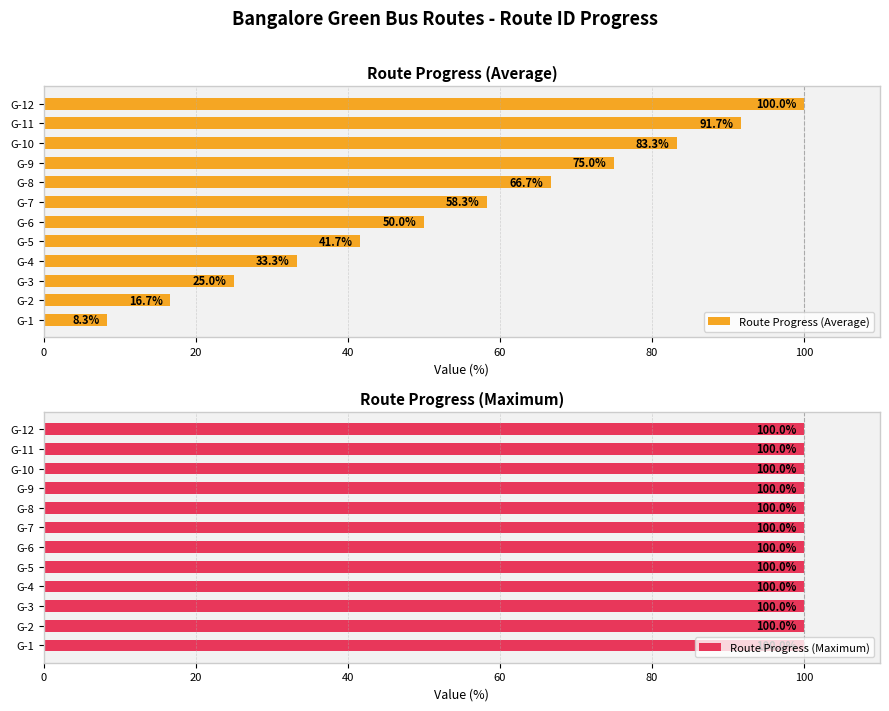

What is the maximum value for Route Progress (Average)?

100.0